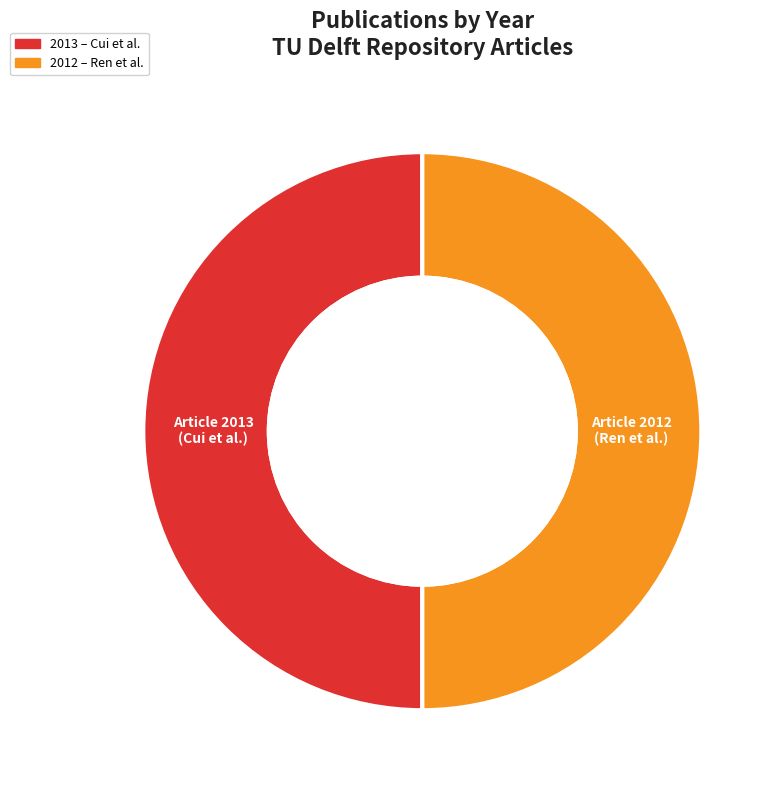

Combined, what portion of the pie is Frequency and amplitude stabilized terahertz laser (2012) and Beam and phase distributions of a terahertz laser (2013)?

100.0%